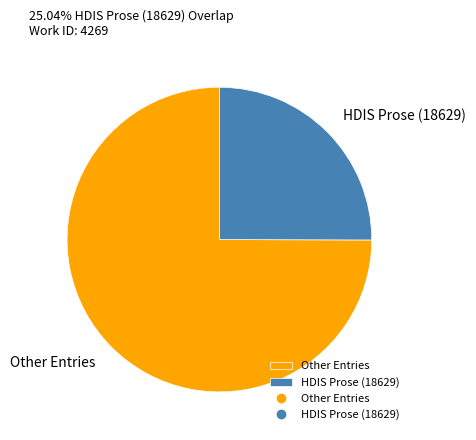

Between HDIS Prose (18629) and Other Entries, which is larger?

Other Entries